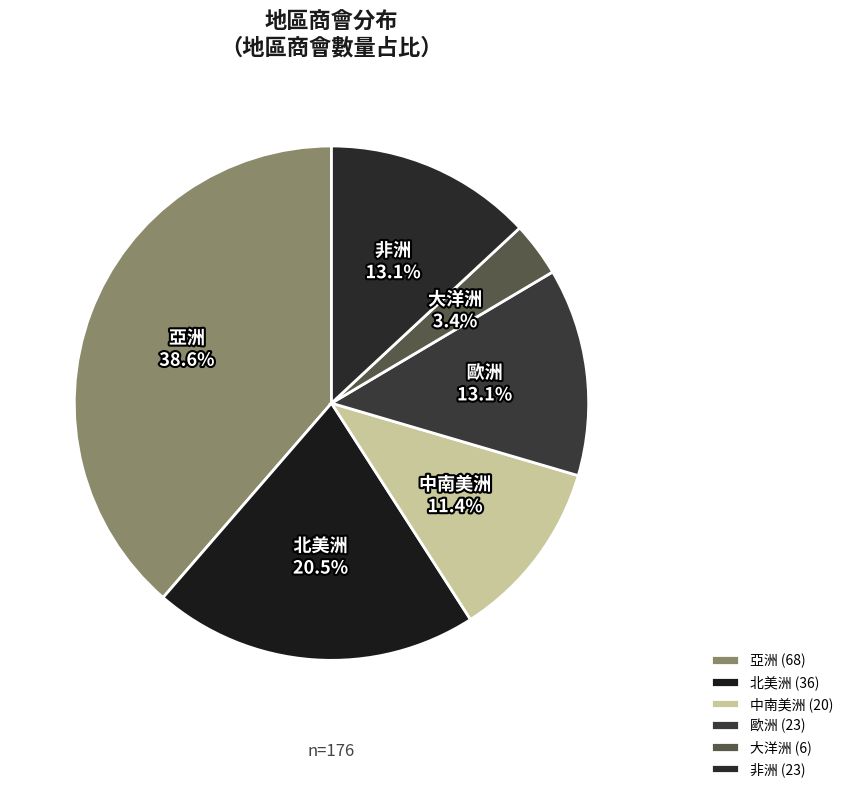

What percentage is the 亞洲 slice, to the nearest percent?

39%